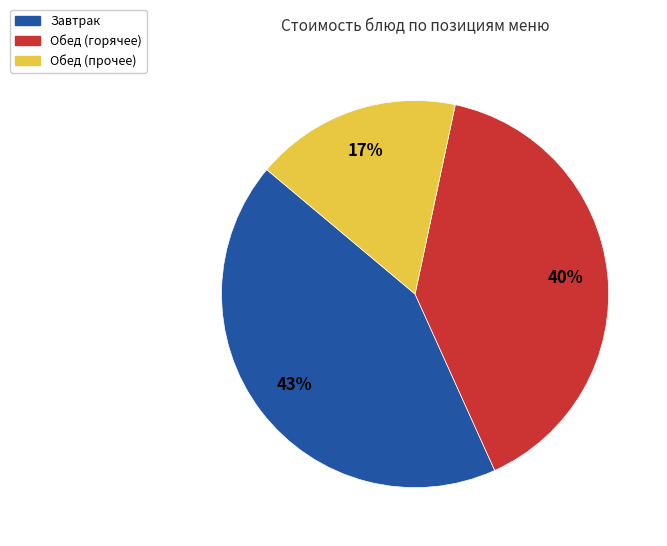

Rank the categories by value from lowest to highest.

Обед (прочее), Обед (горячее), Завтрак